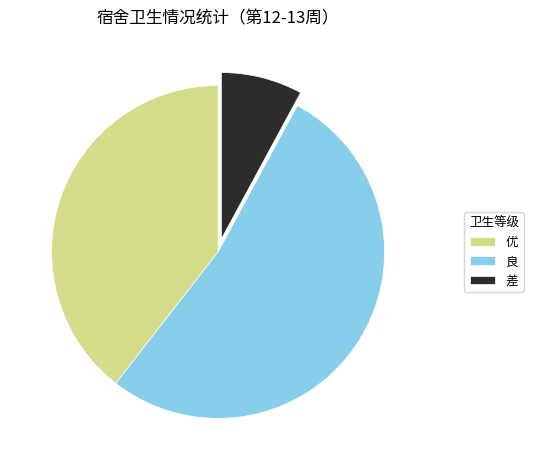

True or false: 优 accounts for 39% of the total.

True